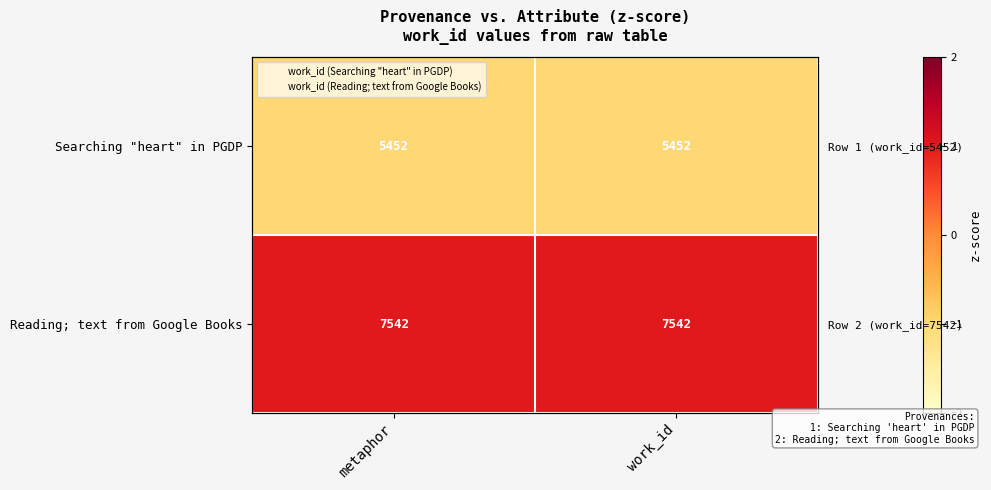

Rank the categories by Reading; text from Google Books value from highest to lowest.

metaphor, work_id